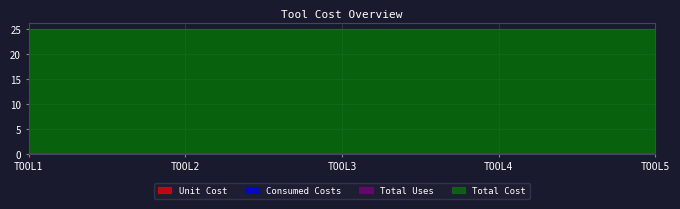

How many lines are shown in the chart?

4